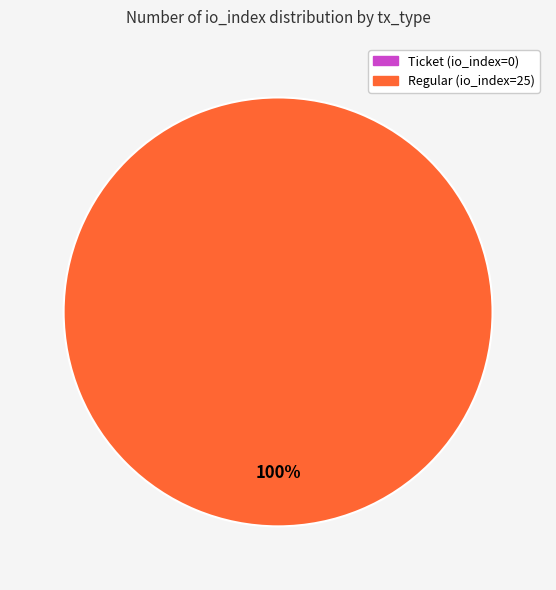

Count the number of slices in the pie.

1